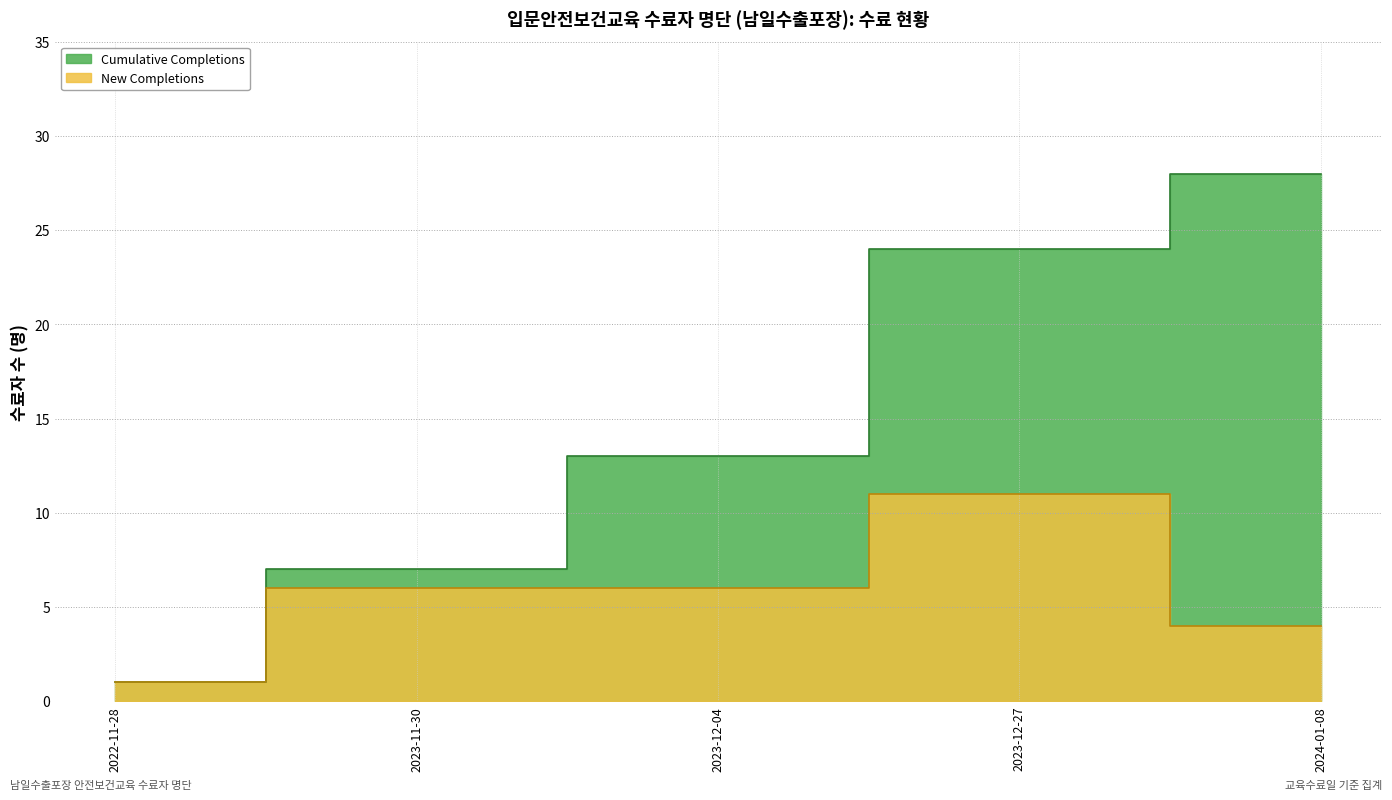

Read the New Completions value at 2023-12-27.

11